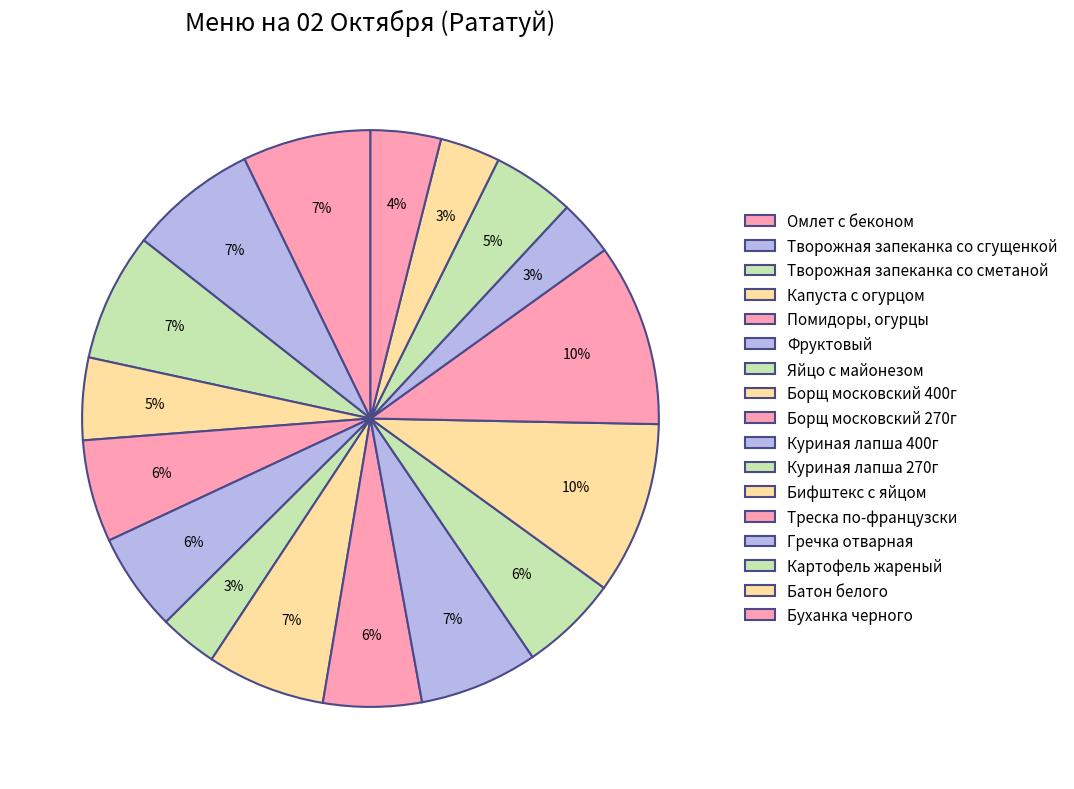

Count the number of slices in the pie.

17